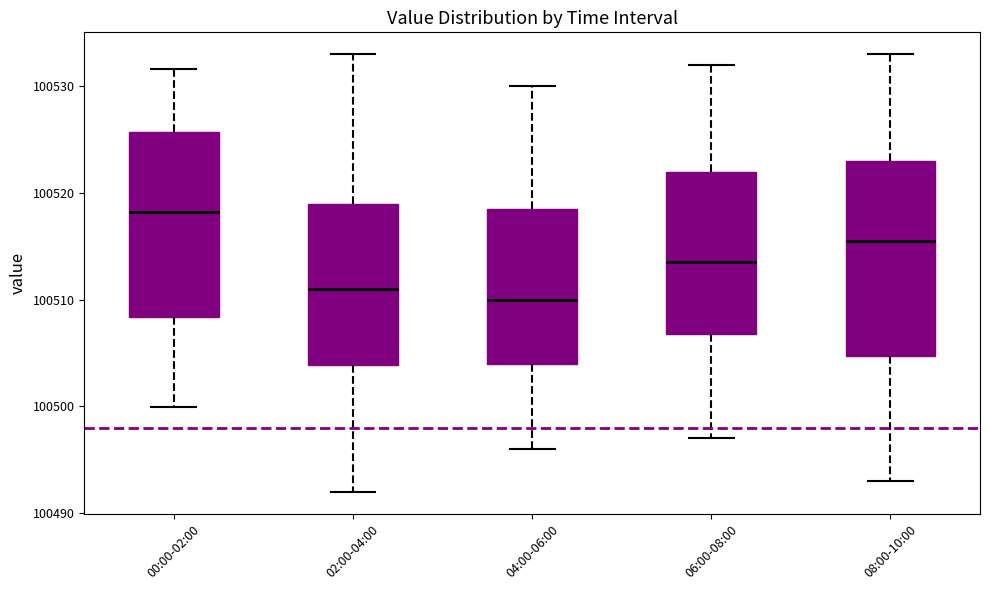

Where does the upper whisker of the box for 06:00-08:00 end on the y-axis? The values are not printed on the chart, so give them approximately, as read against the axis.

100532